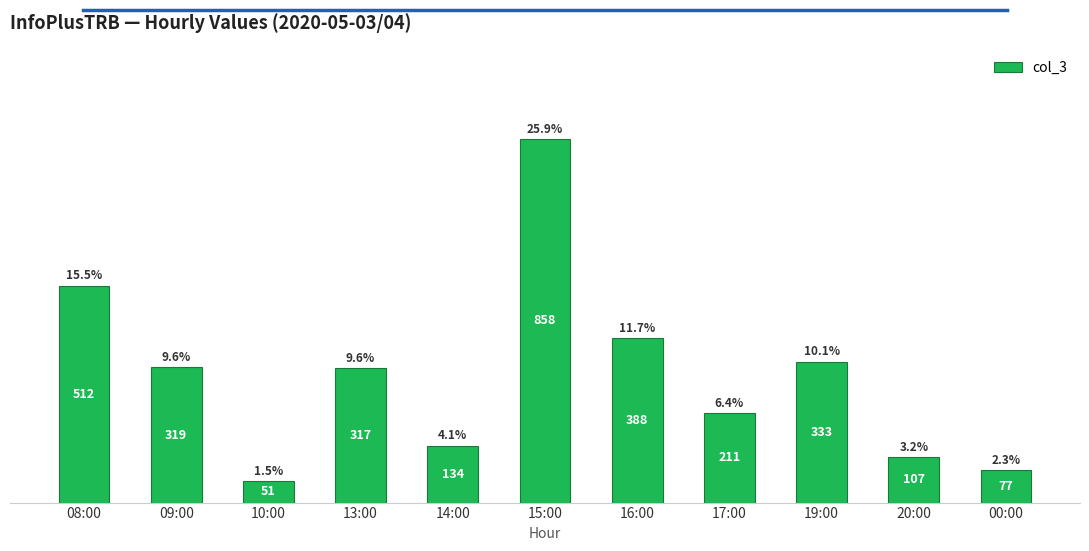

List the labels in order of value, largest first.

15:00, 08:00, 16:00, 19:00, 09:00, 13:00, 17:00, 14:00, 20:00, 00:00, 10:00